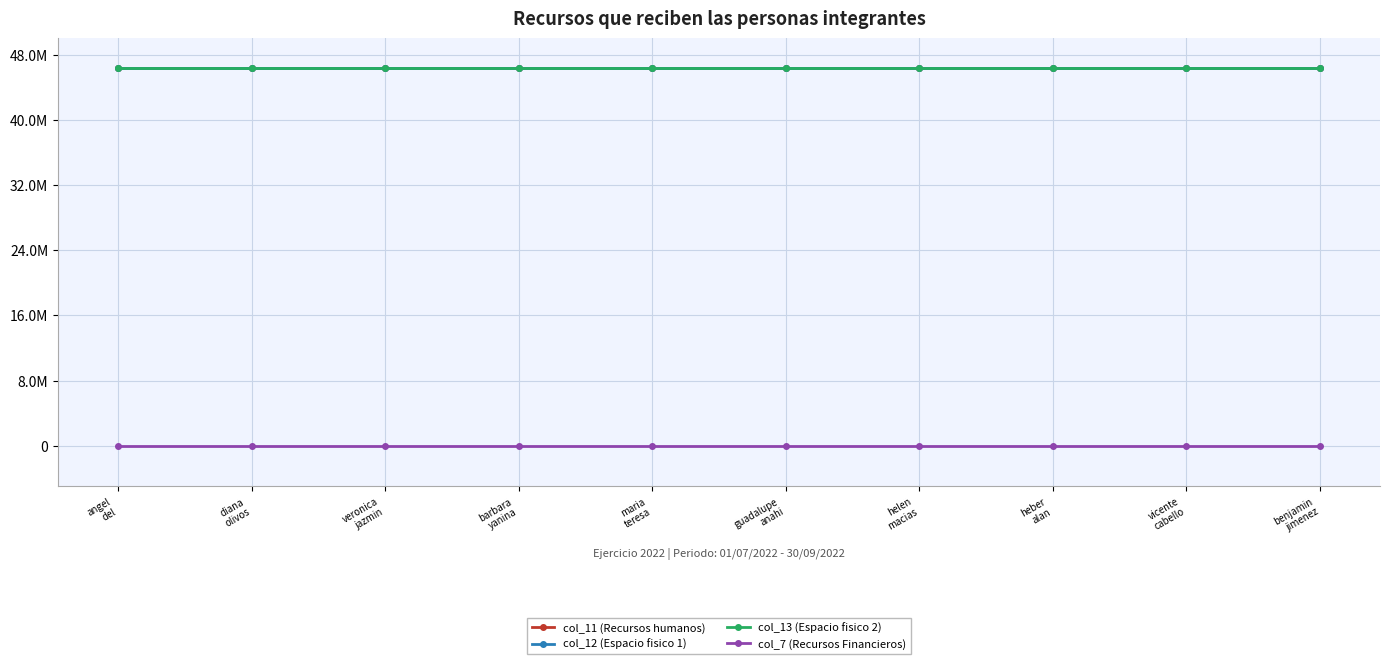

What is the greatest value displayed?

46308226